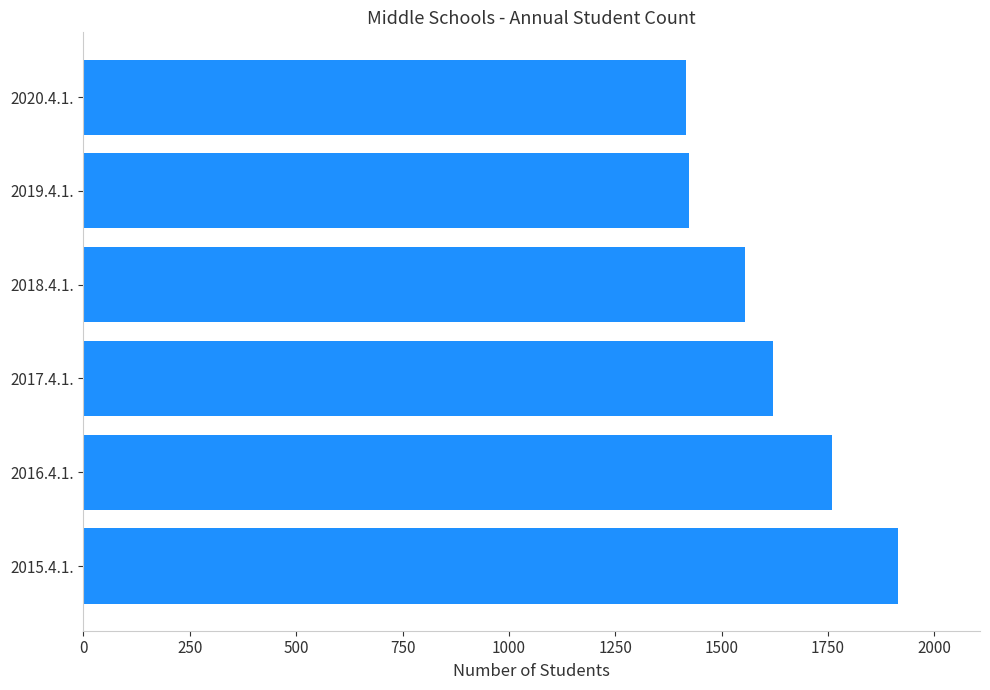

Which has a higher value, 2015.4.1. or 2020.4.1.?

2015.4.1.